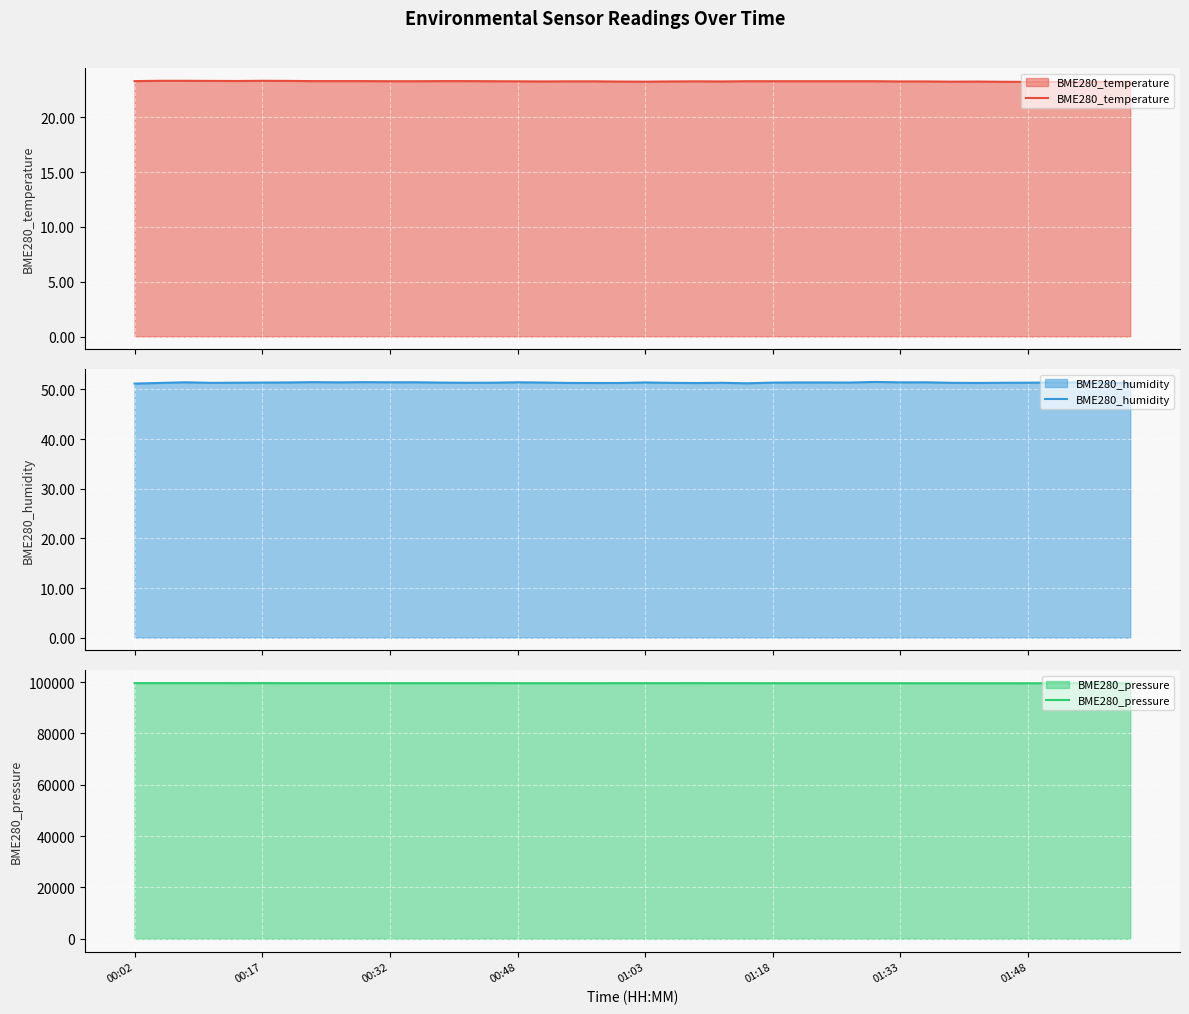

What is the difference between the maximum and minimum values in the BME280_temperature series?

0.1